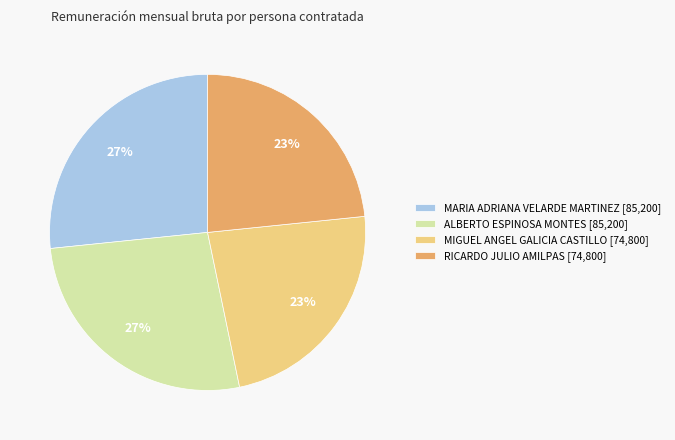

Count the number of slices in the pie.

4